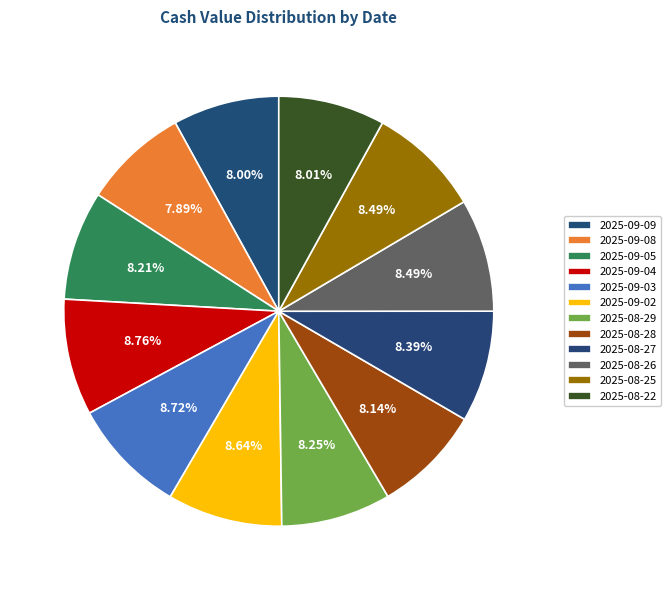

To the nearest percent, what is the difference between the largest and smallest slice percentages?

1%